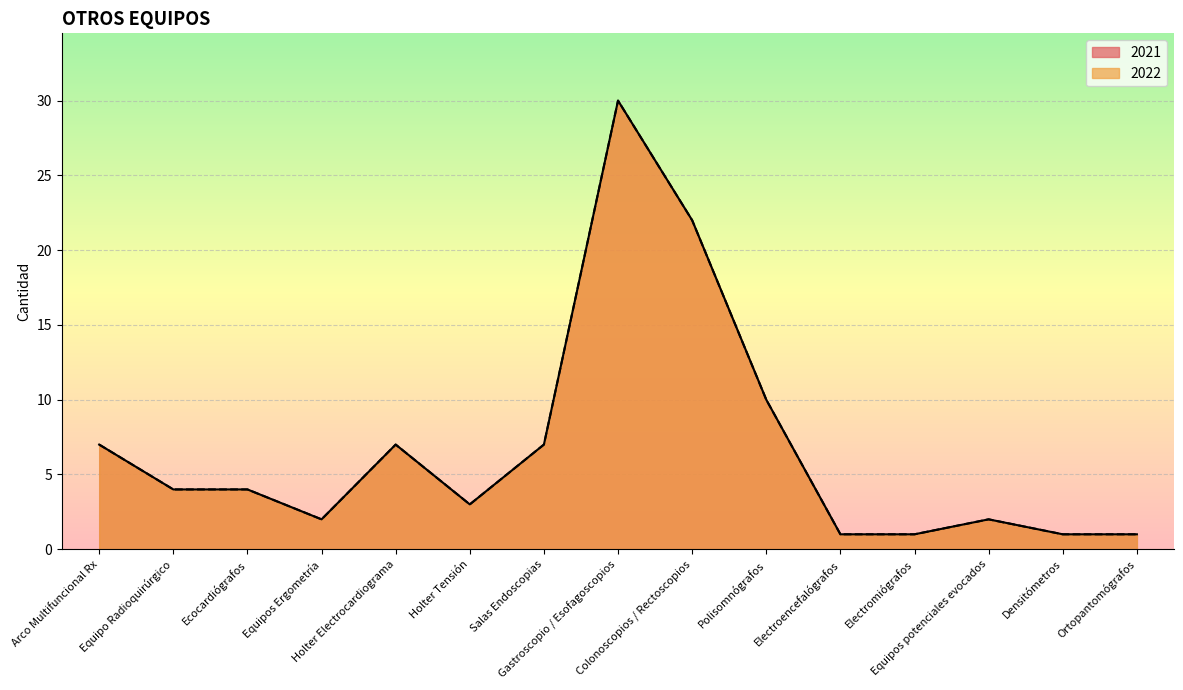

How many lines are shown in the chart?

2